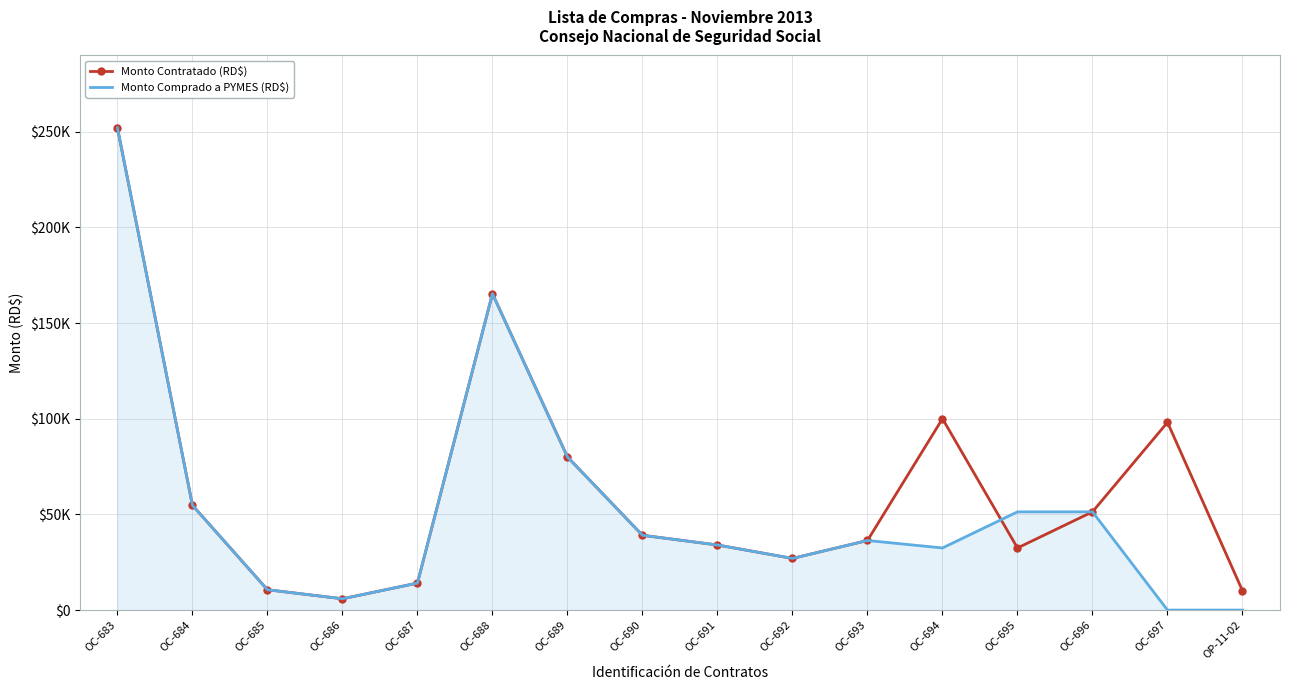

What is the label of the 4th point from the left?

OC-686